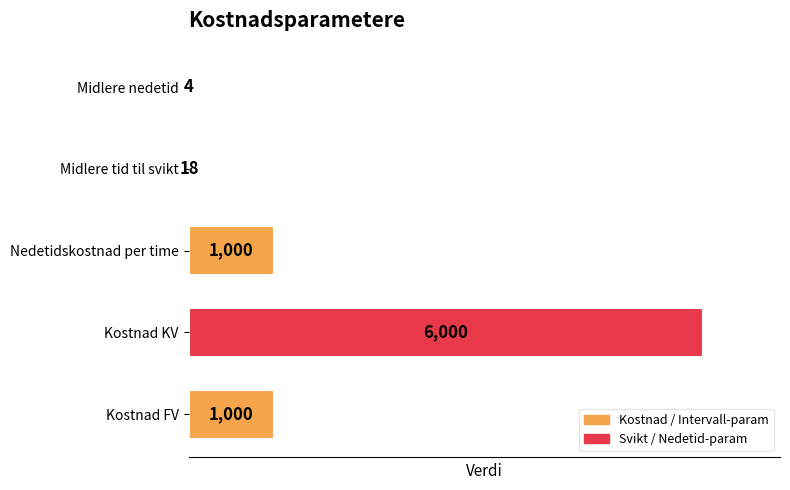

What value does the data have at Kostnad KV?

6000